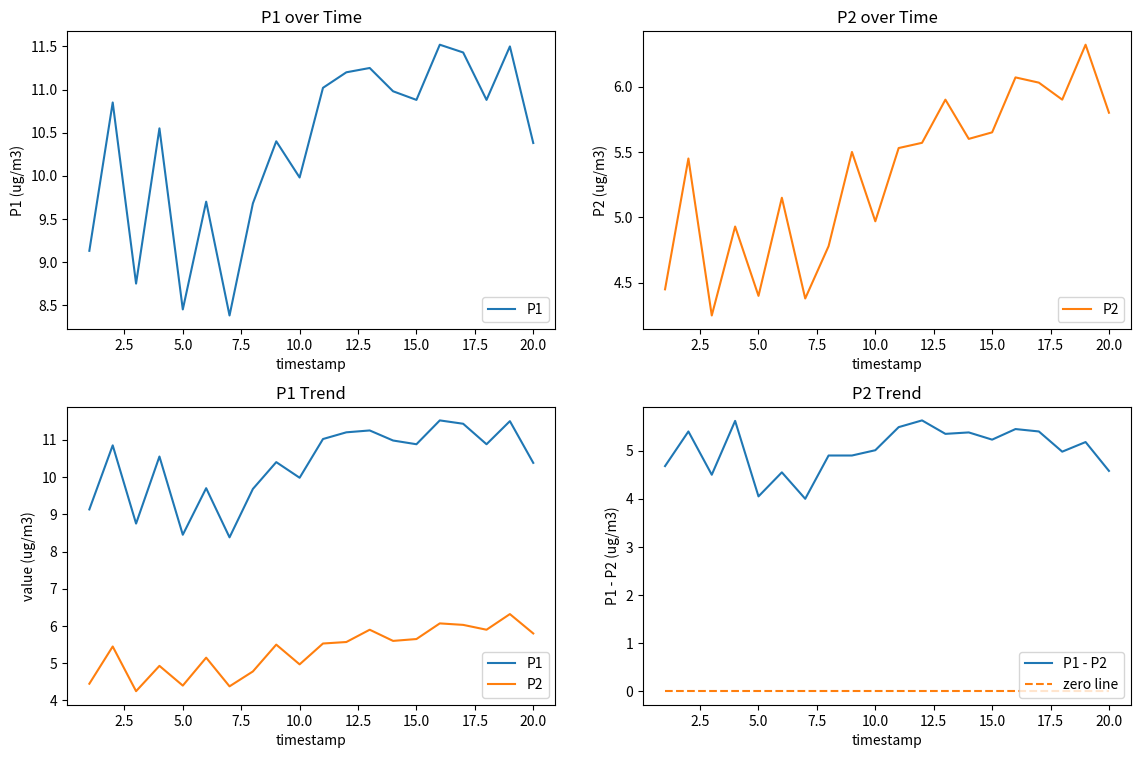

How many data points in P1 are less than 10?

7